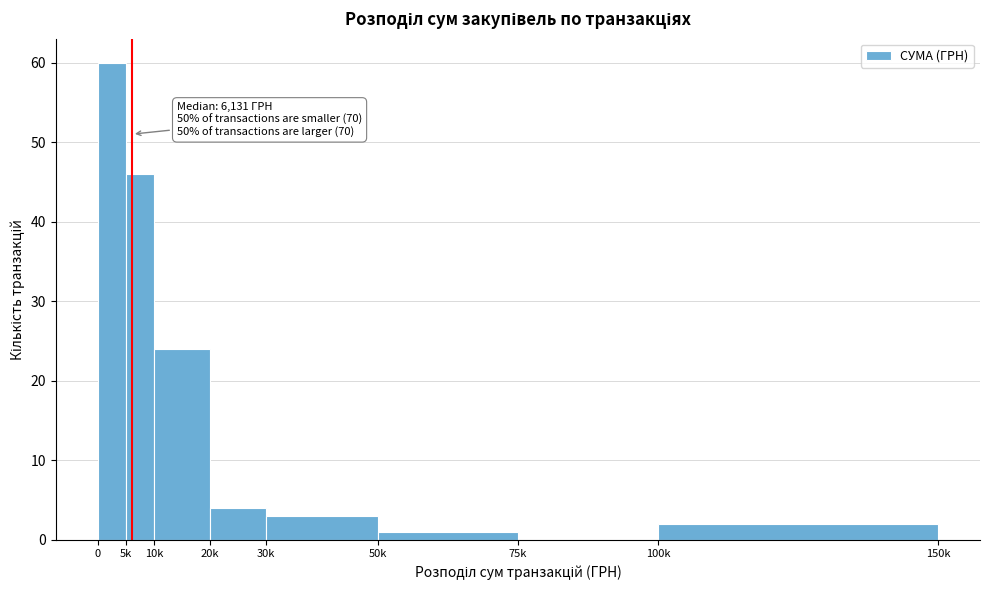

Reading right to left, transcribe all the data shown in this chart.

100k=2	75k=0	50k=1	30k=3	20k=4	10k=24	5k=46	0=60